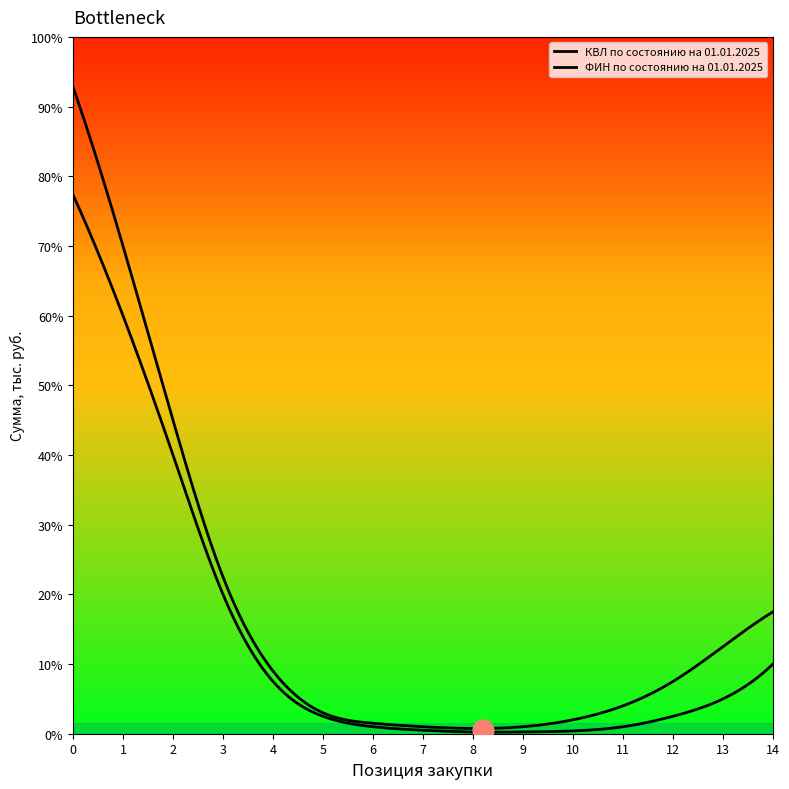

Does the chart display data point markers on the line(s)?

No